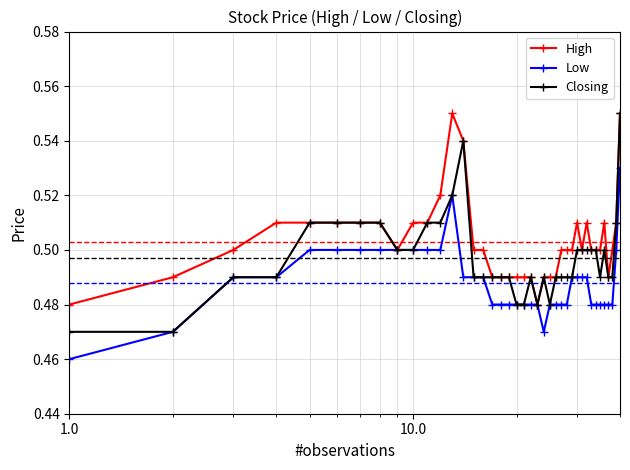

What is the sum of all High values?

20.1